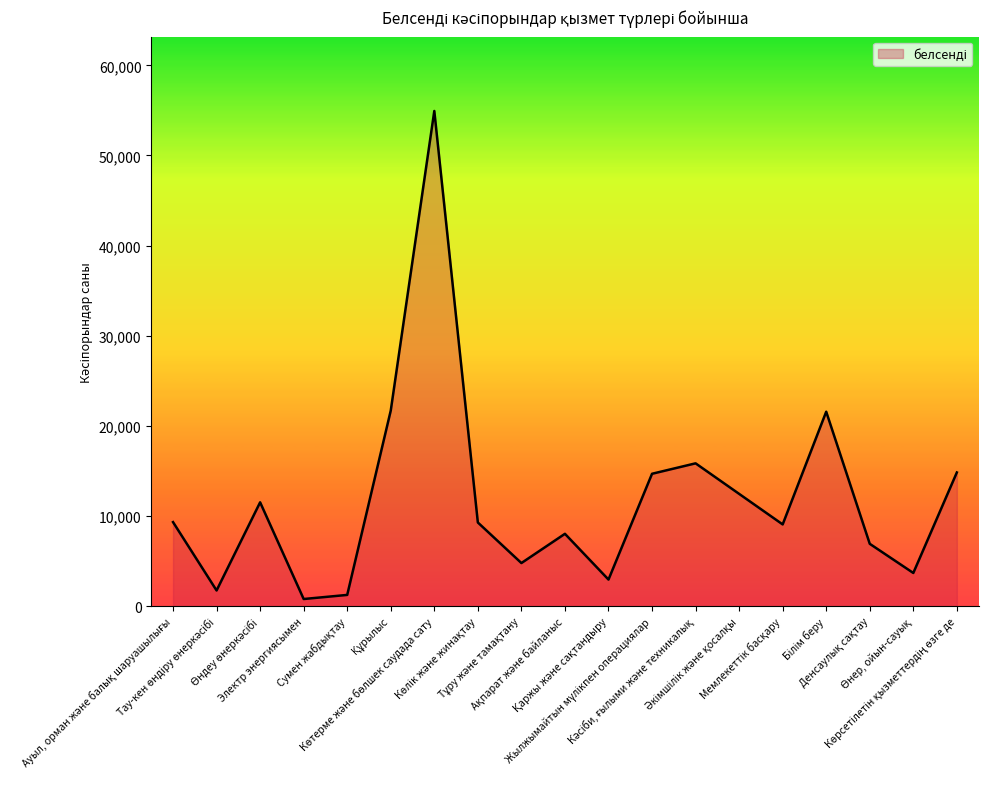

What is the greatest value displayed?

54936